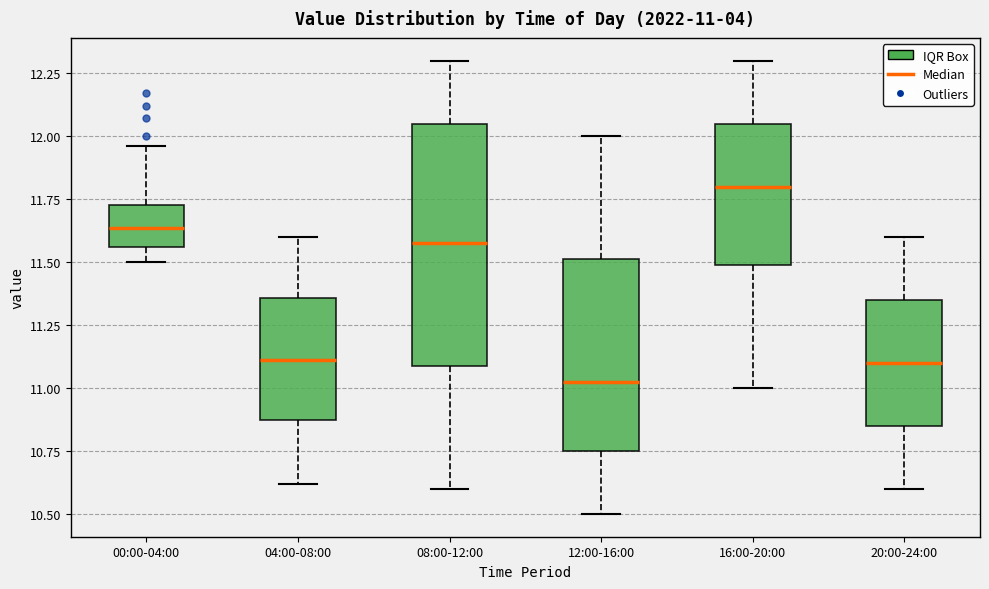

Which box's median line is the lowest?

12:00-16:00